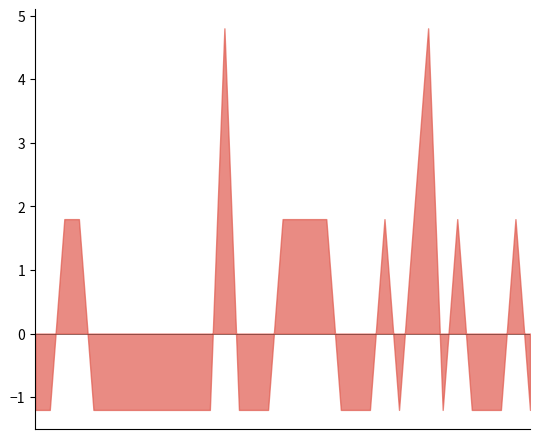

How many interior local valleys (lower than both neighbors) does the data have?

2